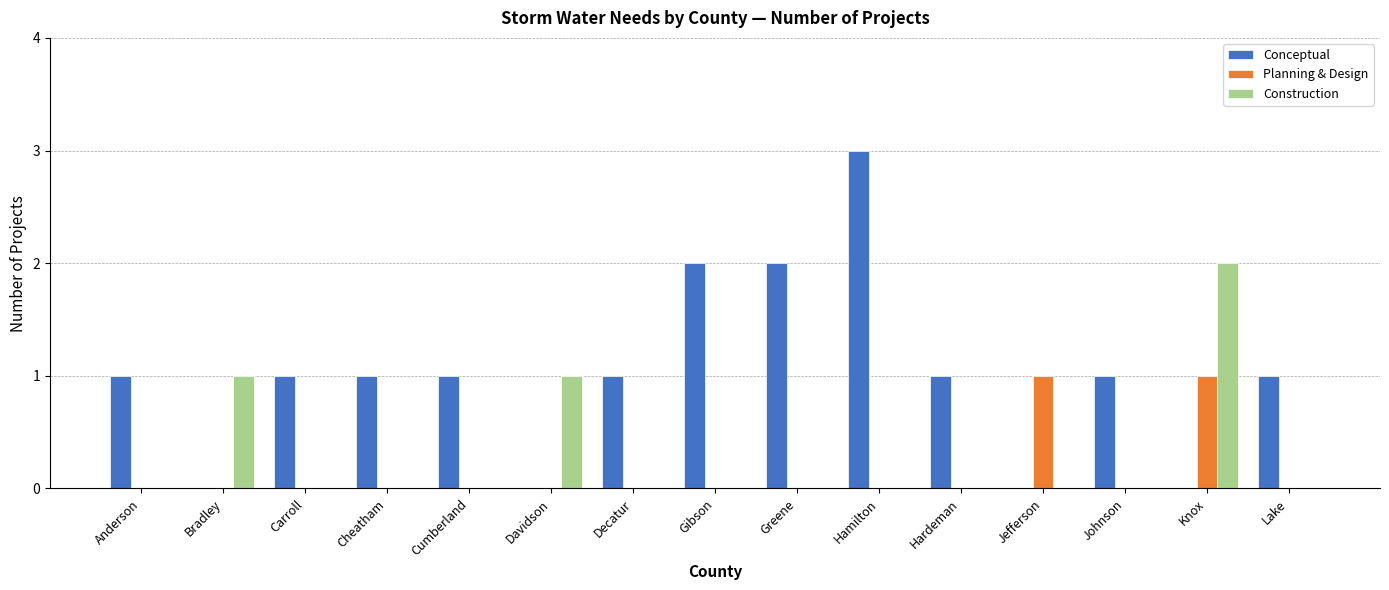

Read the Conceptual value at Cheatham.

1